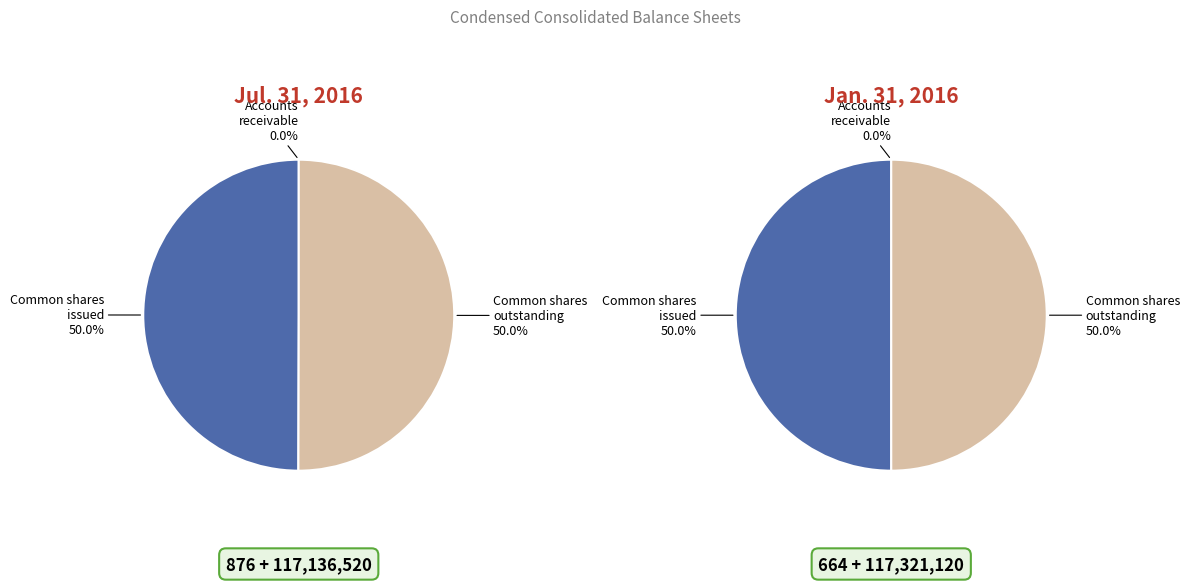

Count the number of slices in the pie.

3